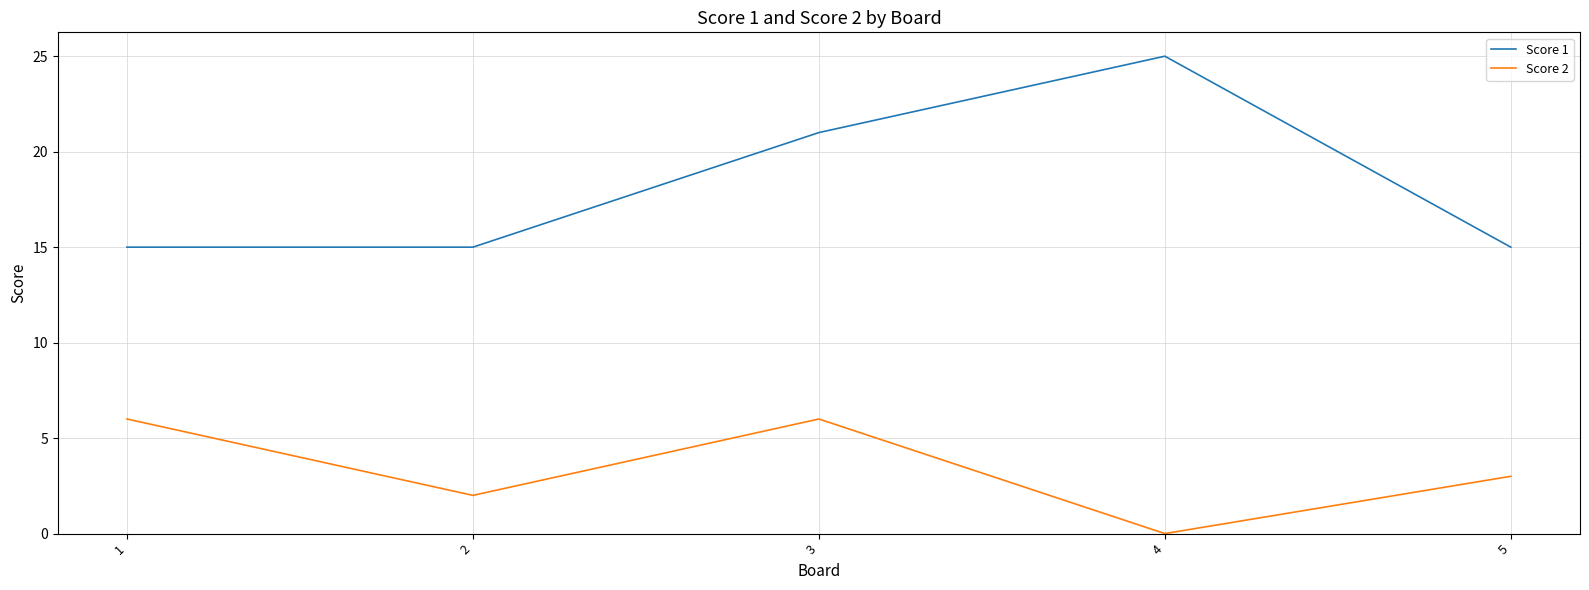

What is the minimum value for Score 1?

15